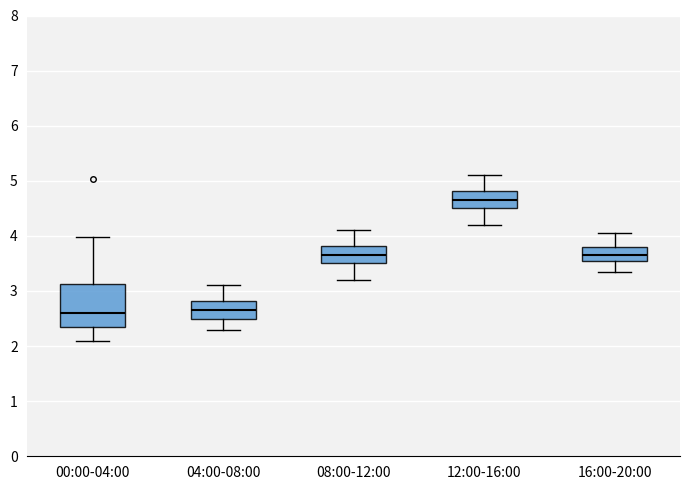

Which box's median line is the highest?

12:00-16:00